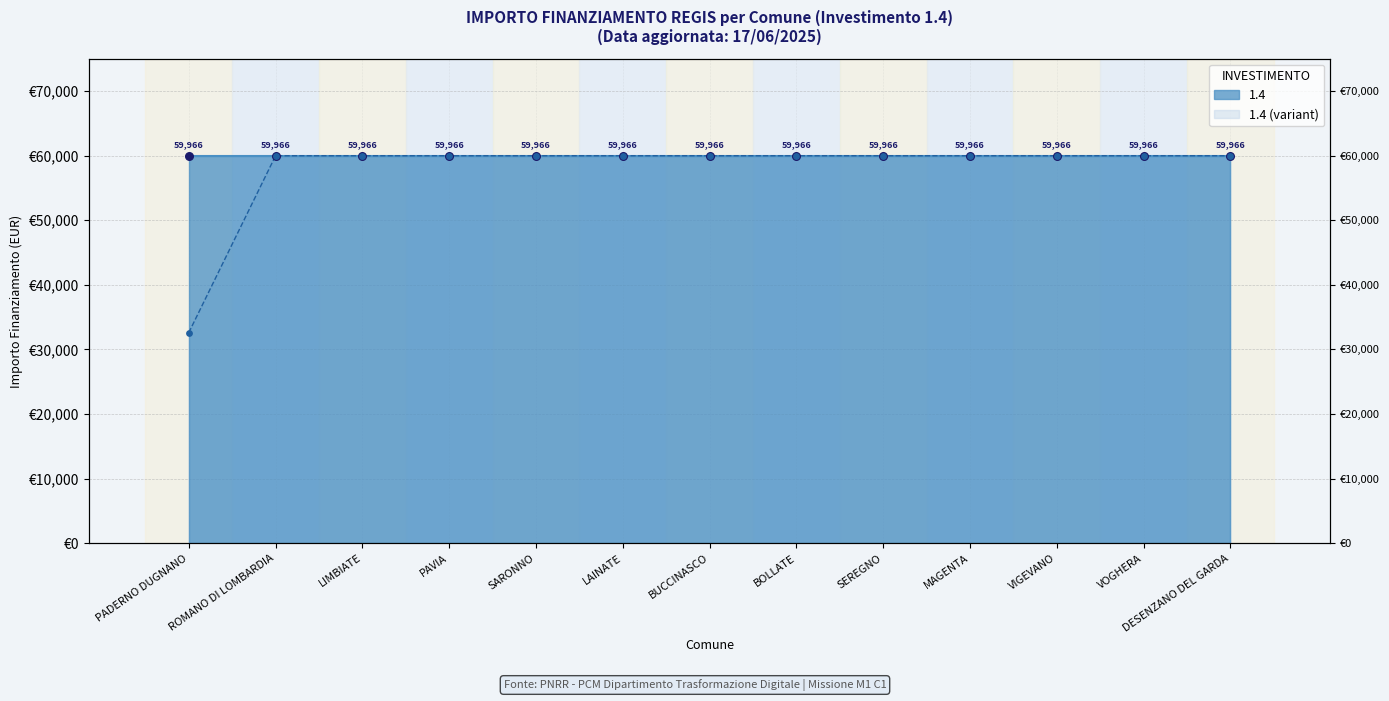

Between SARONNO and MAGENTA, which is larger?

SARONNO